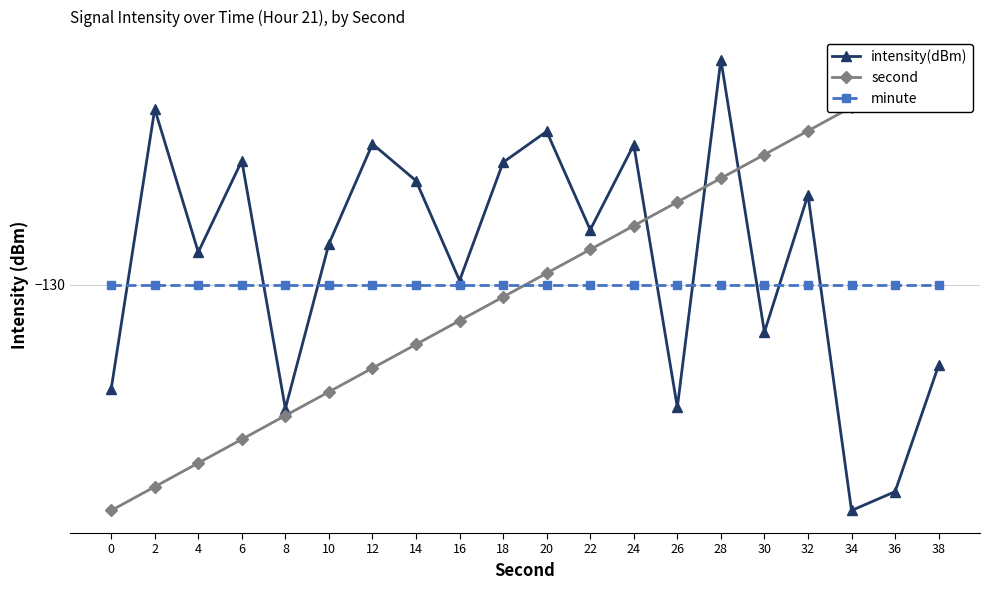

What is the value of the minute point at the 17th from the left?

-130.0